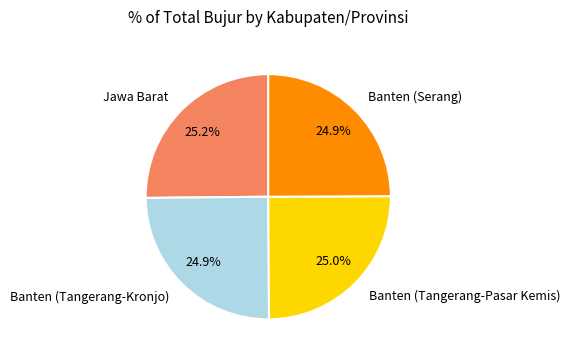

Does Banten (Serang) account for over 50% of the chart?

No